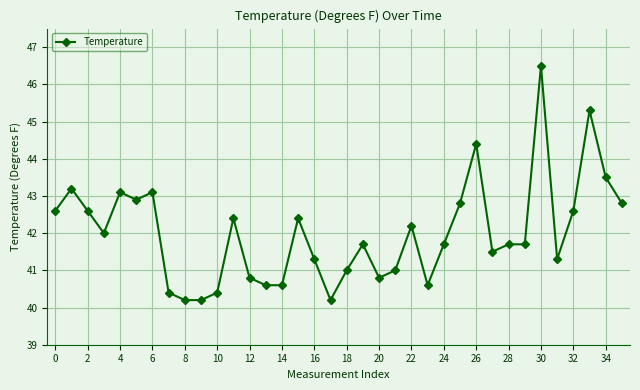

What is the smallest value displayed?

40.2